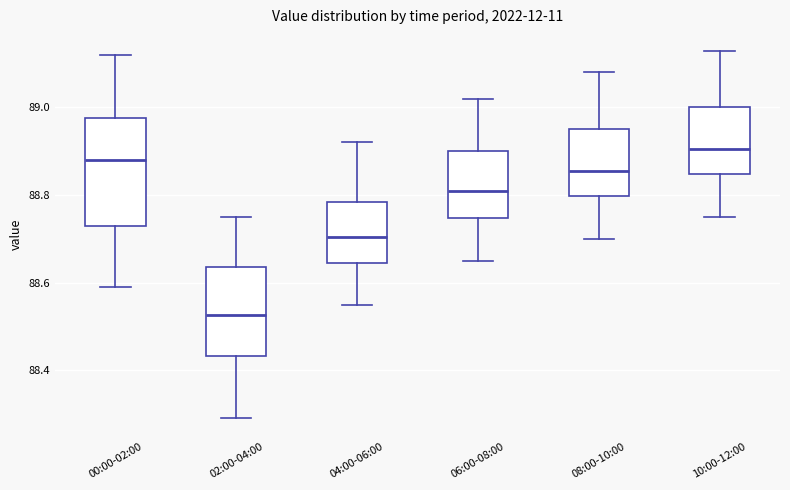

Comparing the boxes themselves (not the whiskers), which one is the tallest?

00:00-02:00